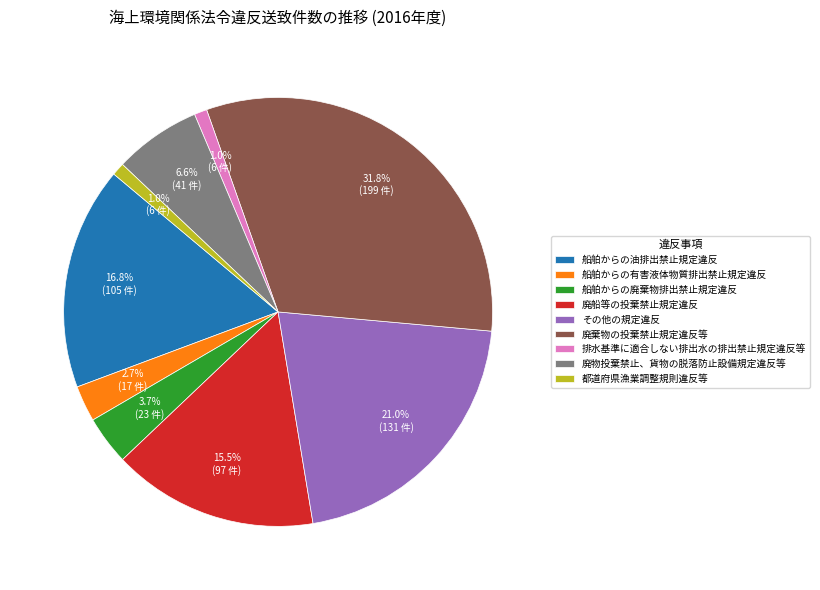

How many slices are in this pie chart?

9